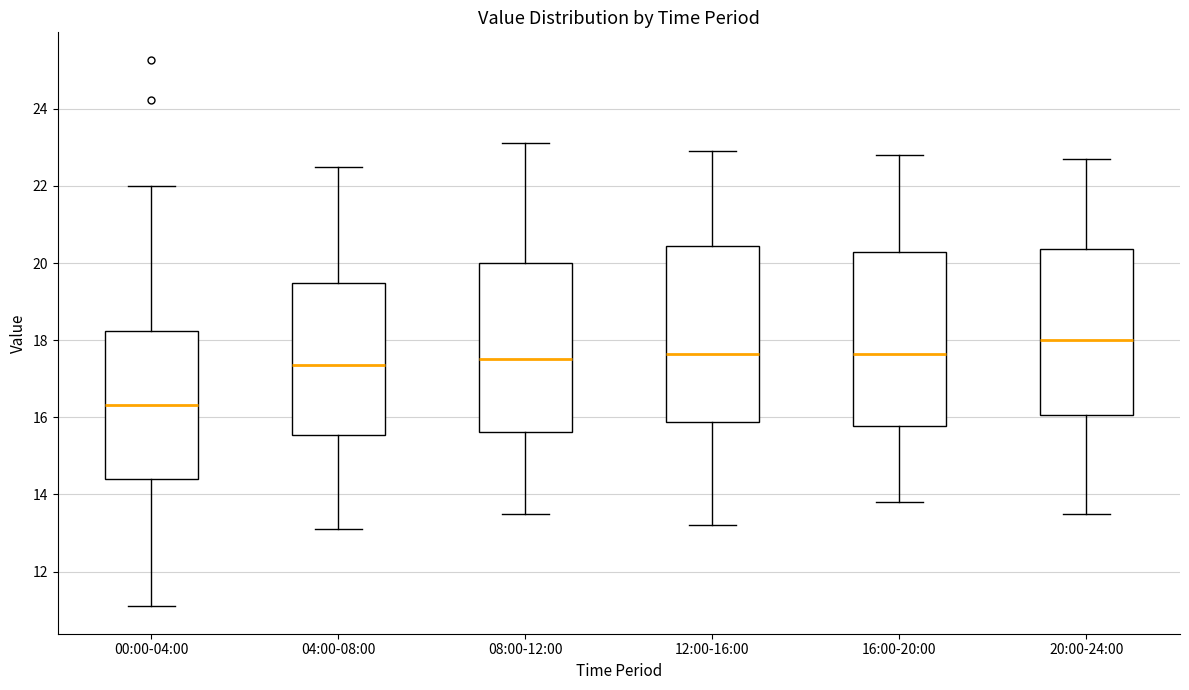

Reading left to right, read every box against the y-axis: the position of its median line, the range the box covers, and the ends of its whiskers. The values are not printed on the chart, so give them approximately, as read against the axis.

00:00-04:00: median 16.4, box 14.4 to 18.2, whiskers 11.2 to 22.0
04:00-08:00: median 17.4, box 15.6 to 19.4, whiskers 13.2 to 22.6
08:00-12:00: median 17.6, box 15.6 to 20.0, whiskers 13.6 to 23.2
12:00-16:00: median 17.6, box 15.8 to 20.4, whiskers 13.2 to 23.0
16:00-20:00: median 17.6, box 15.8 to 20.2, whiskers 13.8 to 22.8
20:00-24:00: median 18.0, box 16.0 to 20.4, whiskers 13.6 to 22.8